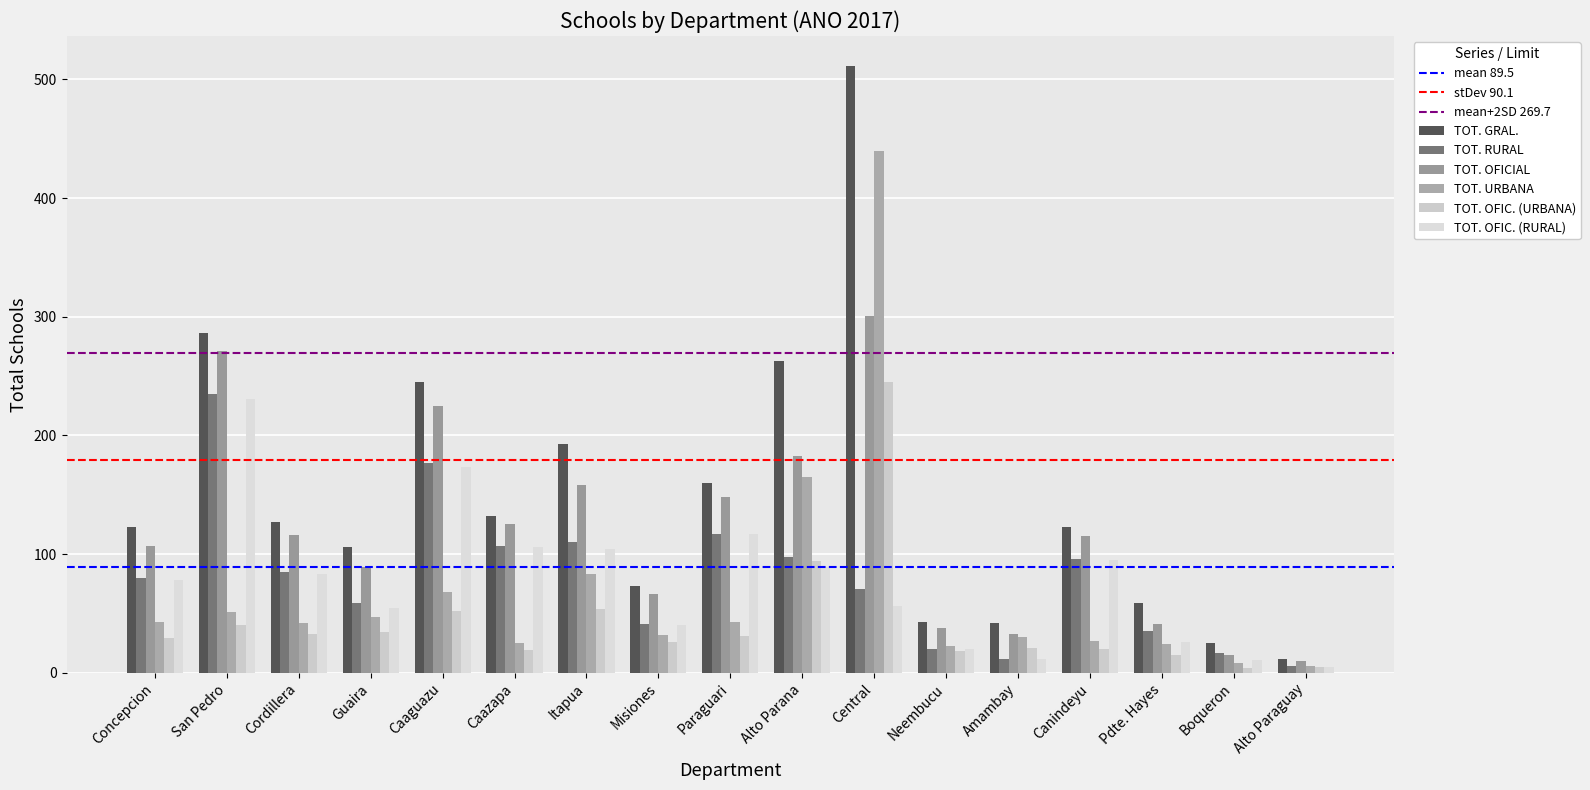

Which series changed the most between Neembucu and Alto Paraguay?

TOT. GRAL.